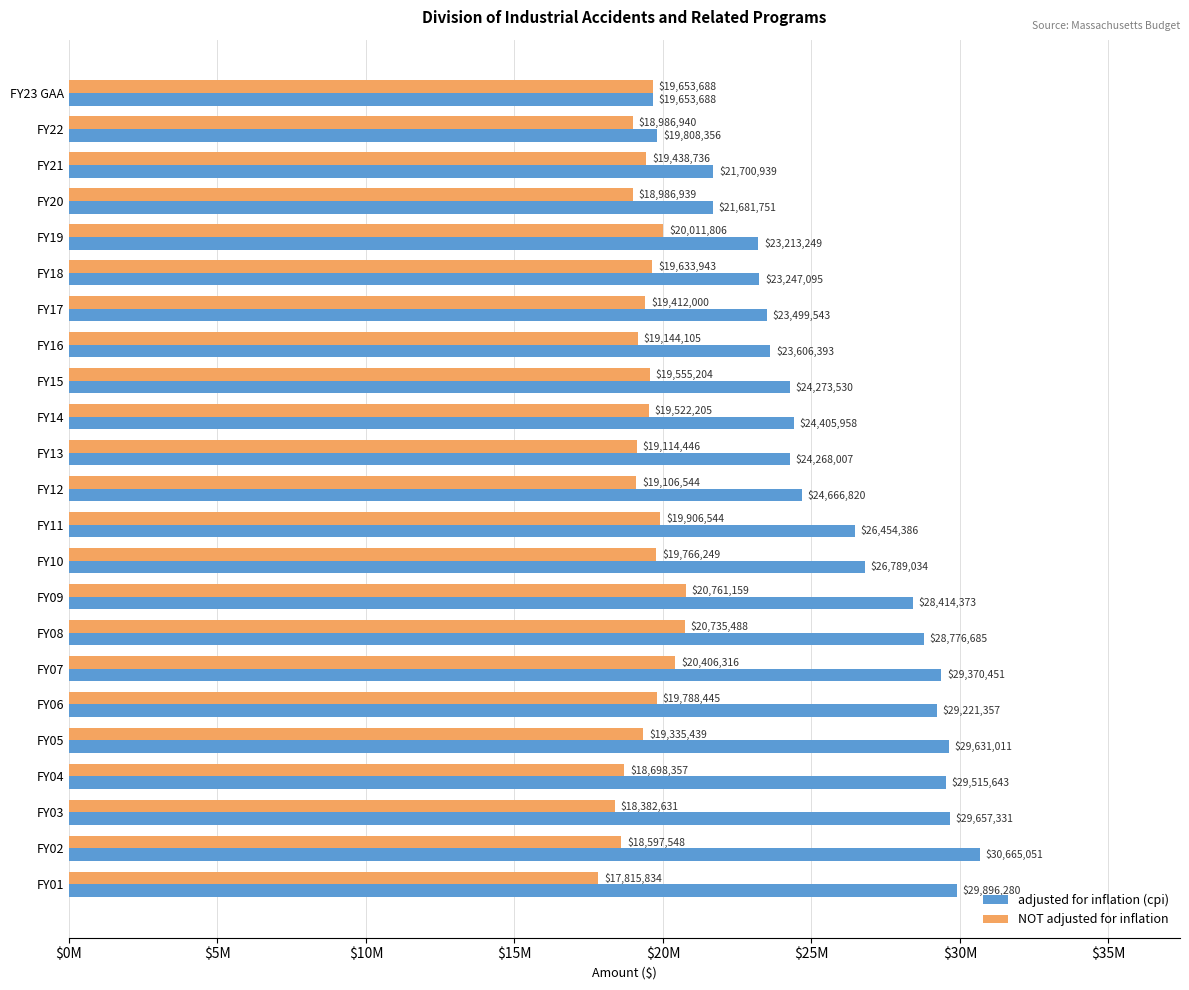

What are all the series names shown in the legend?

adjusted for inflation (cpi), NOT adjusted for inflation